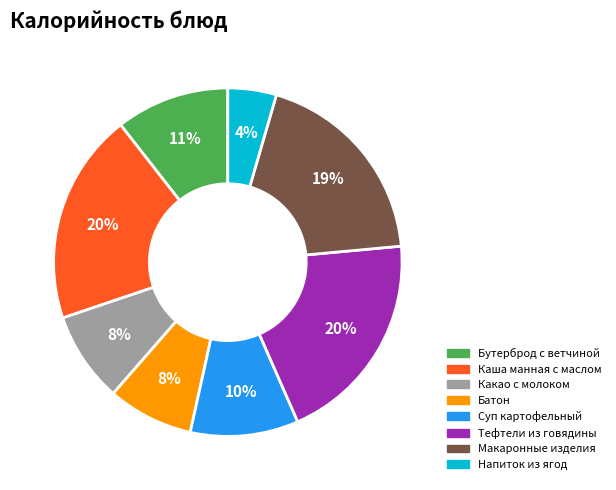

Is there a majority slice in this chart?

No